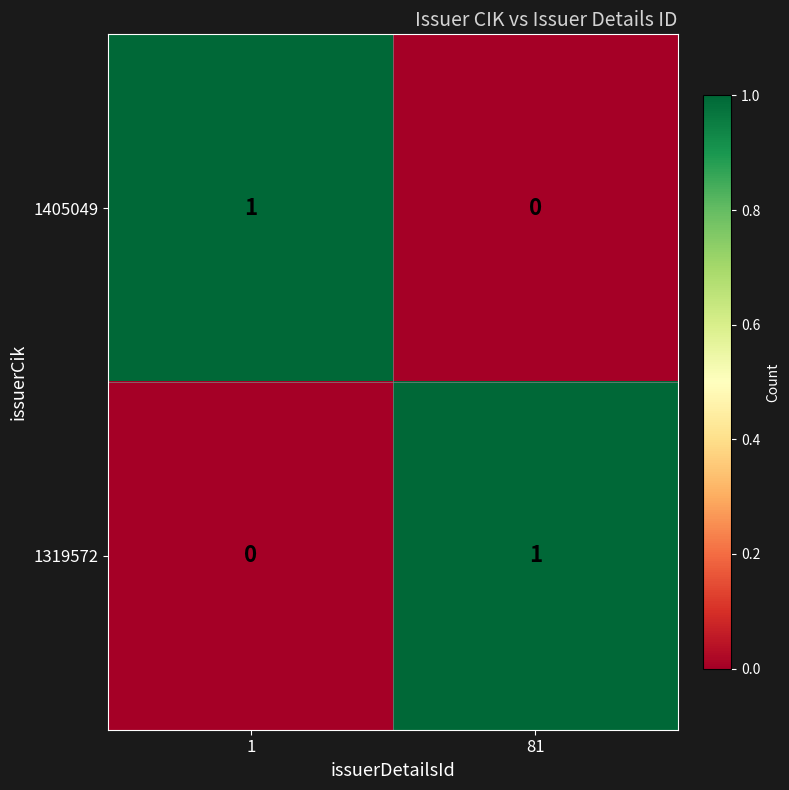

Rank the series at 1 from highest to lowest value.

1405049, 1319572